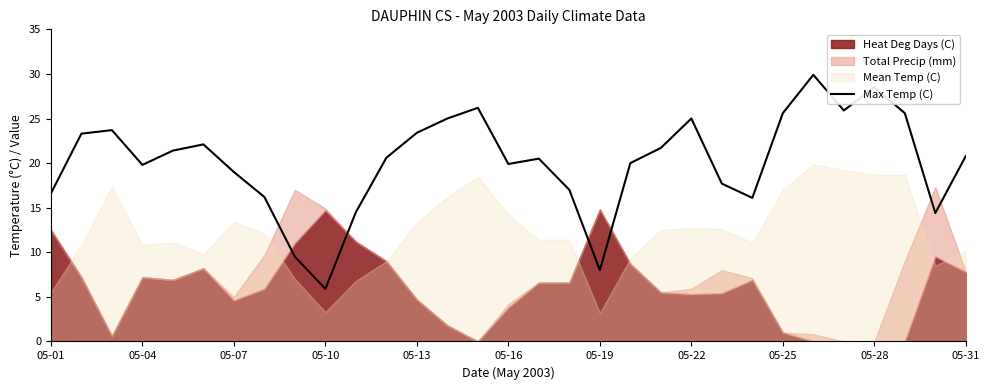

The Max Temp (C) series shows 5.9 at 05-10. True or false?

True